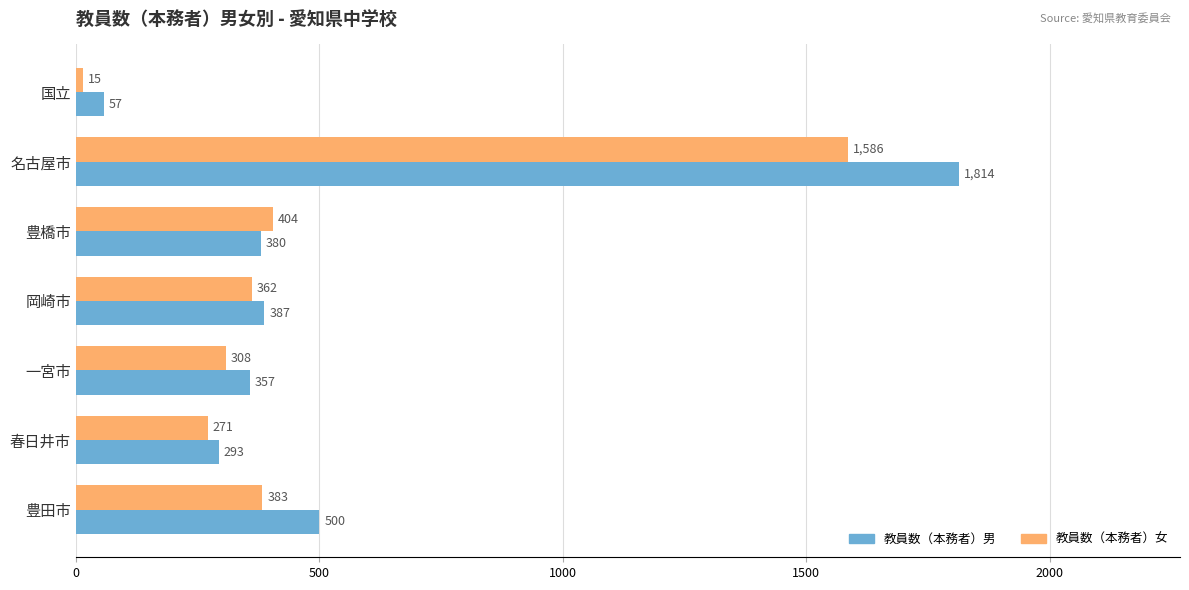

At which category is the sum across all series the highest?

名古屋市